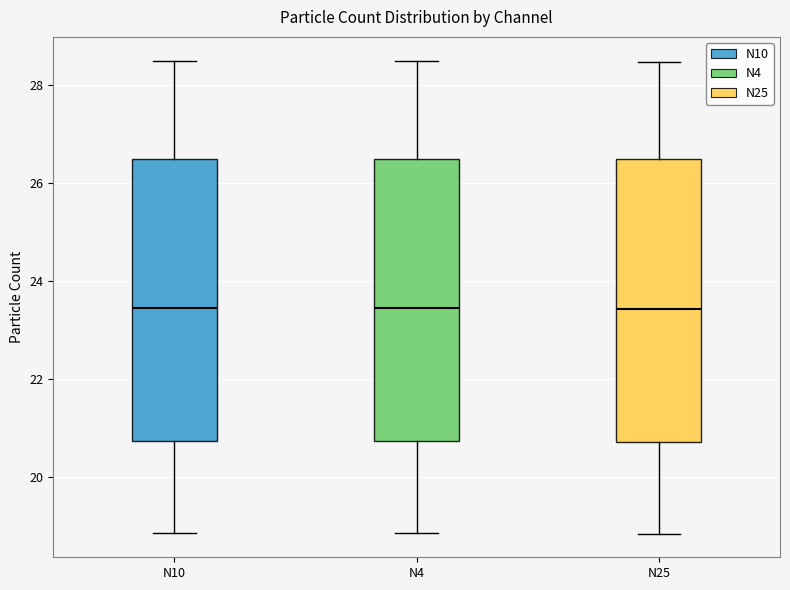

Where is the lower edge of the box for N10 on the y-axis? The values are not printed on the chart, so give them approximately, as read against the axis.

20.8